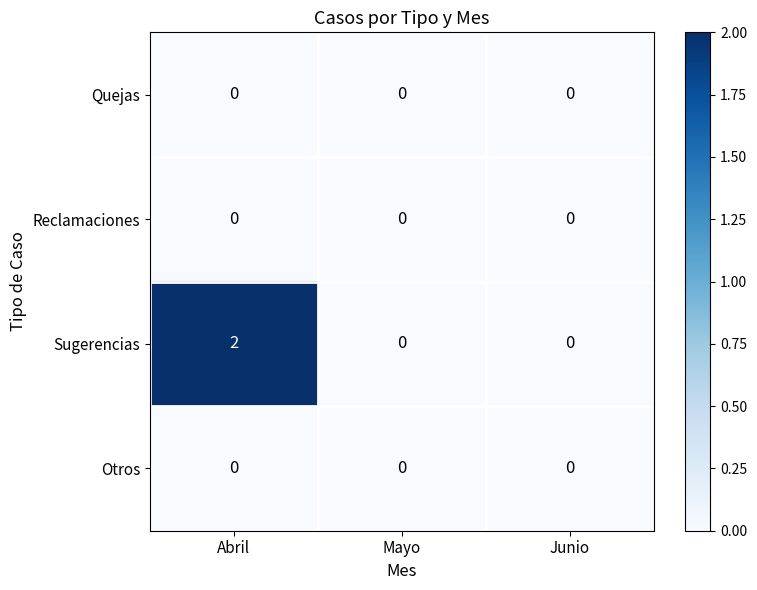

At which category is the sum across all series the highest?

Abril